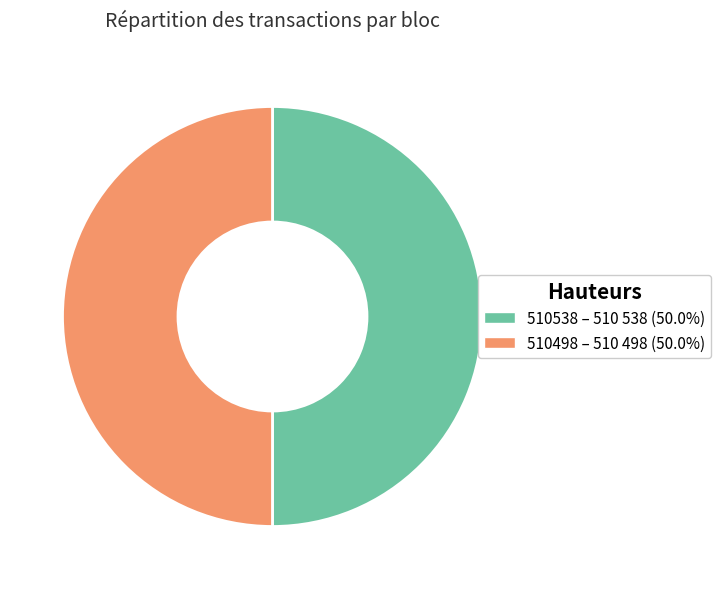

Count the number of slices in the pie.

2